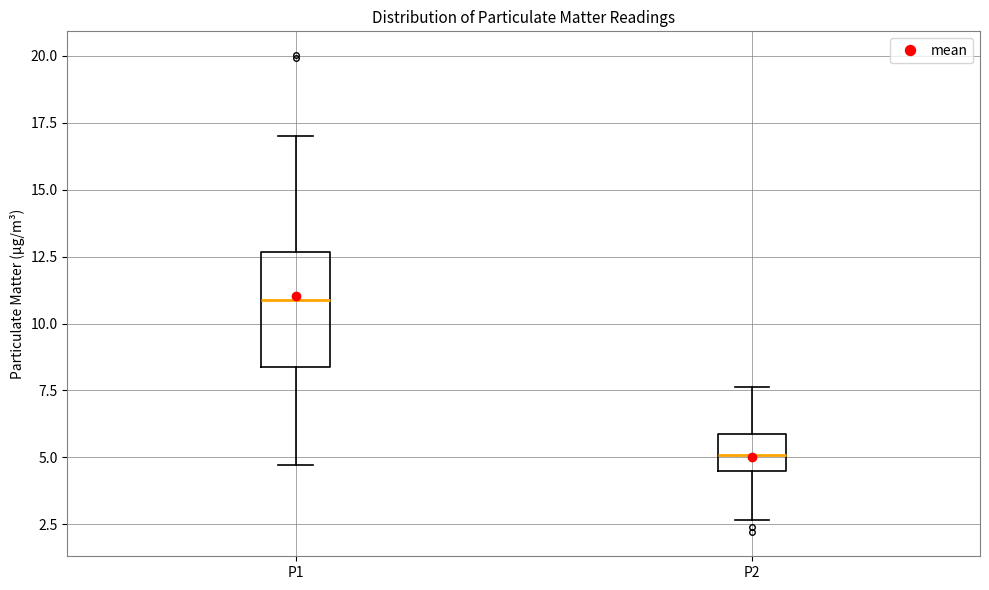

Which box has the highest median line?

P1